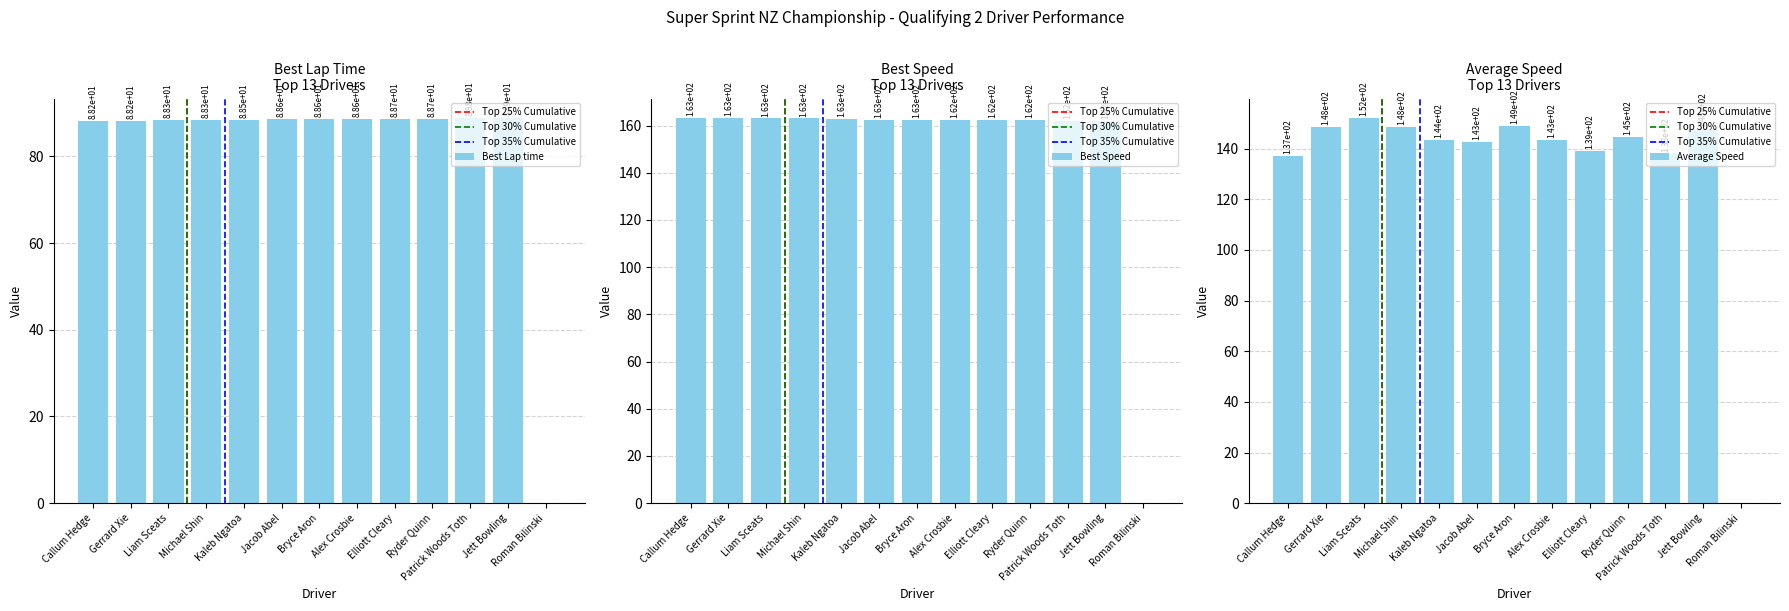

Between Liam Sceats and Patrick Woods Toth, which series saw the biggest shift?

Average Speed